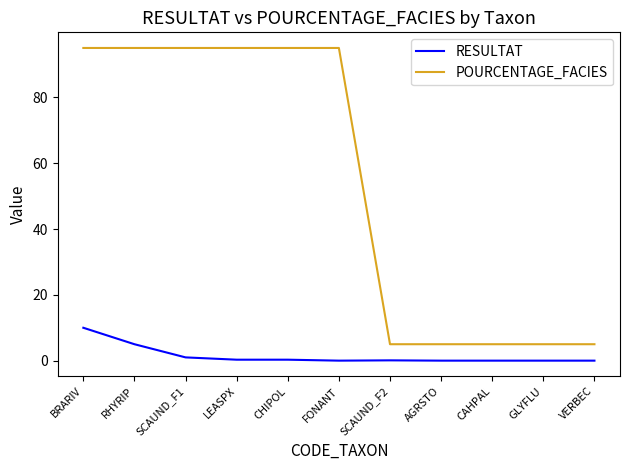

List the series in order of their peak value, highest first.

POURCENTAGE_FACIES, RESULTAT